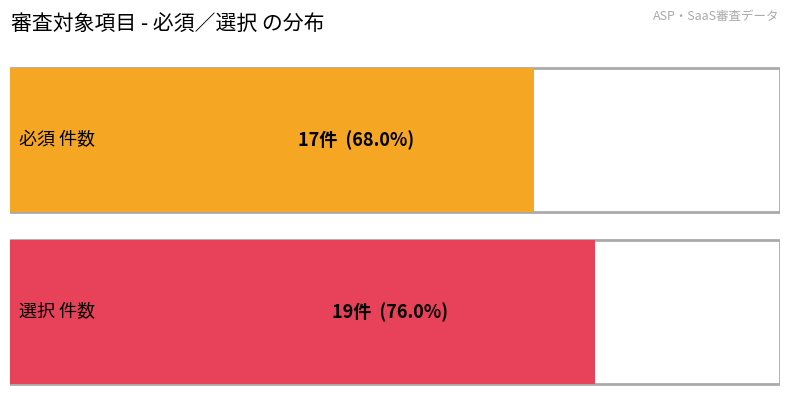

Are the bars grouped side by side (vs. stacked)?

Yes